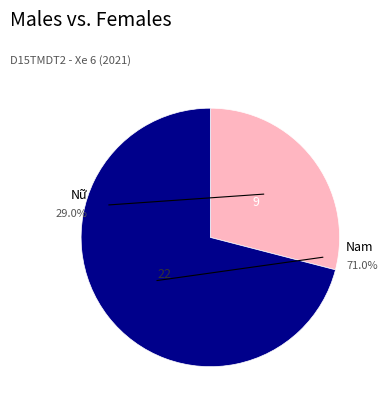

How many slices are in this pie chart?

2